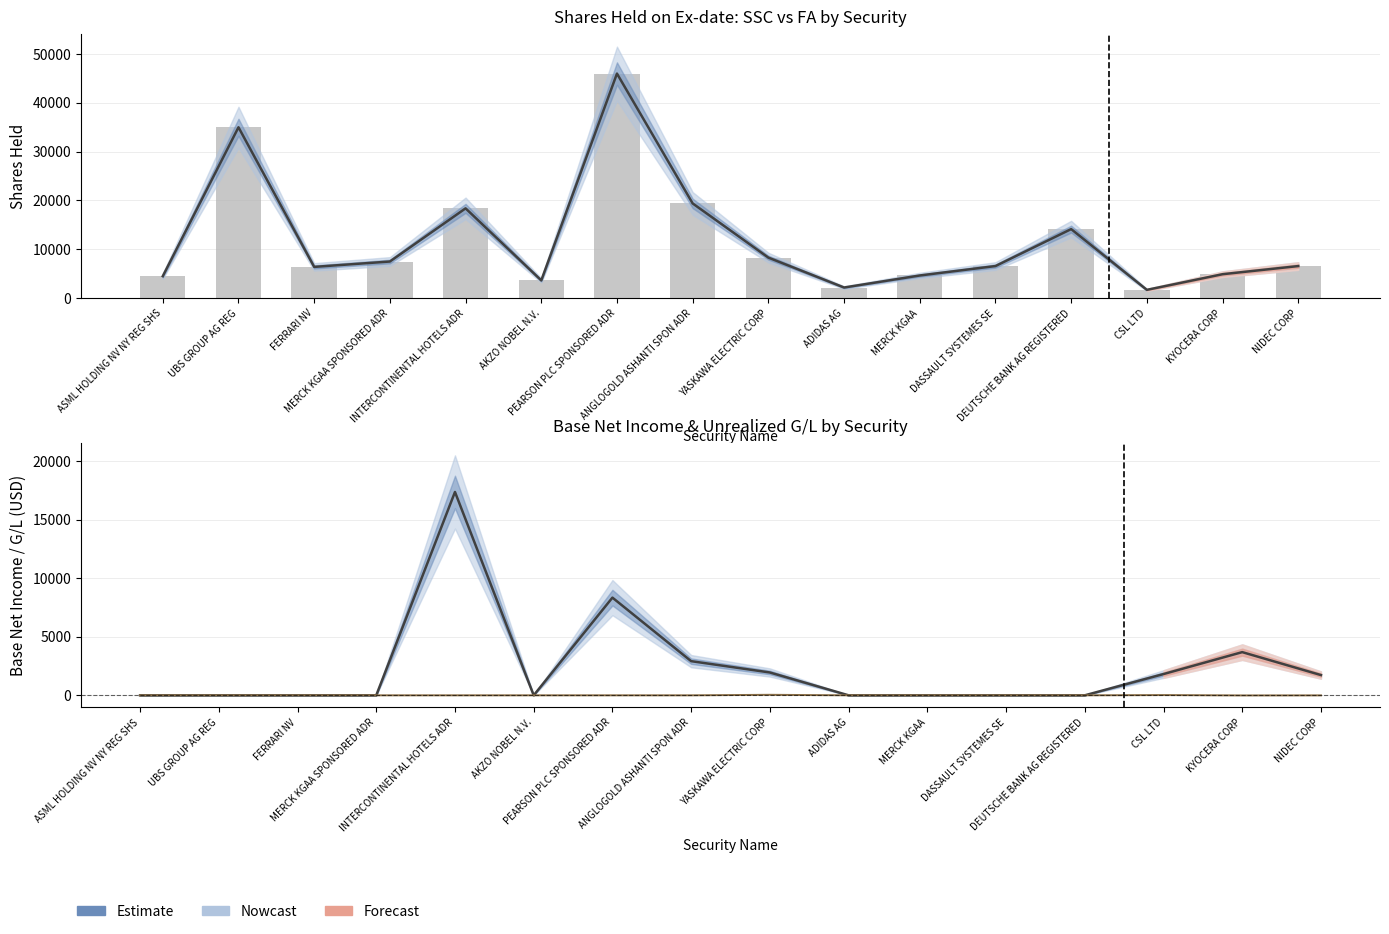

Reading left to right, transcribe all the data shown in this chart.

Shares Held on Ex-date - FA: ASML HOLDING NV NY REG SHS=4500.0	UBS GROUP AG REG=35000.0	FERRARI NV=6400.0	MERCK KGAA SPONSORED ADR=7500.0	INTERCONTINENTAL HOTELS ADR=18391.0	AKZO NOBEL N.V.=3630.0	PEARSON PLC SPONSORED ADR=46000.0	ANGLOGOLD ASHANTI SPON ADR=19400.0	YASKAWA ELECTRIC CORP=8300.0	ADIDAS AG=2175.0	MERCK KGAA=4638.0	DASSAULT SYSTEMES SE=6569.0	DEUTSCHE BANK AG REGISTERED=14142.0	CSL LTD=1694.0	KYOCERA CORP=4900.0	NIDEC CORP=6566.0
Shares Held on Ex-date - SSC: ASML HOLDING NV NY REG SHS=4500.0	UBS GROUP AG REG=35000.0	FERRARI NV=6400.0	MERCK KGAA SPONSORED ADR=7500.0	INTERCONTINENTAL HOTELS ADR=18391.0	AKZO NOBEL N.V.=3630.0	PEARSON PLC SPONSORED ADR=46000.0	ANGLOGOLD ASHANTI SPON ADR=19400.0	YASKAWA ELECTRIC CORP=8300.0	ADIDAS AG=2175.0	MERCK KGAA=4638.0	DASSAULT SYSTEMES SE=6569.0	DEUTSCHE BANK AG REGISTERED=14142.0	CSL LTD=1694.0	KYOCERA CORP=4900.0	NIDEC CORP=6566.0
Base Net Income Amount - SSC: ASML HOLDING NV NY REG SHS=0.0	UBS GROUP AG REG=0.0	FERRARI NV=0.0	MERCK KGAA SPONSORED ADR=0.0	INTERCONTINENTAL HOTELS ADR=17379.5	AKZO NOBEL N.V.=0.0	PEARSON PLC SPONSORED ADR=8349.5	ANGLOGOLD ASHANTI SPON ADR=2919.4	YASKAWA ELECTRIC CORP=1951.4	ADIDAS AG=0.0	MERCK KGAA=0.0	DASSAULT SYSTEMES SE=0.0	DEUTSCHE BANK AG REGISTERED=0.0	CSL LTD=1817.1	KYOCERA CORP=3691.4	NIDEC CORP=1731.3
Base Unrealized G/L - SSC: ASML HOLDING NV NY REG SHS=0.0	UBS GROUP AG REG=0.0	FERRARI NV=0.0	MERCK KGAA SPONSORED ADR=0.0	INTERCONTINENTAL HOTELS ADR=0.0	AKZO NOBEL N.V.=0.0	PEARSON PLC SPONSORED ADR=0.0	ANGLOGOLD ASHANTI SPON ADR=0.0	YASKAWA ELECTRIC CORP=44.3	ADIDAS AG=0.0	MERCK KGAA=0.0	DASSAULT SYSTEMES SE=0.0	DEUTSCHE BANK AG REGISTERED=0.0	CSL LTD=22.5	KYOCERA CORP=-9.7	NIDEC CORP=-4.5